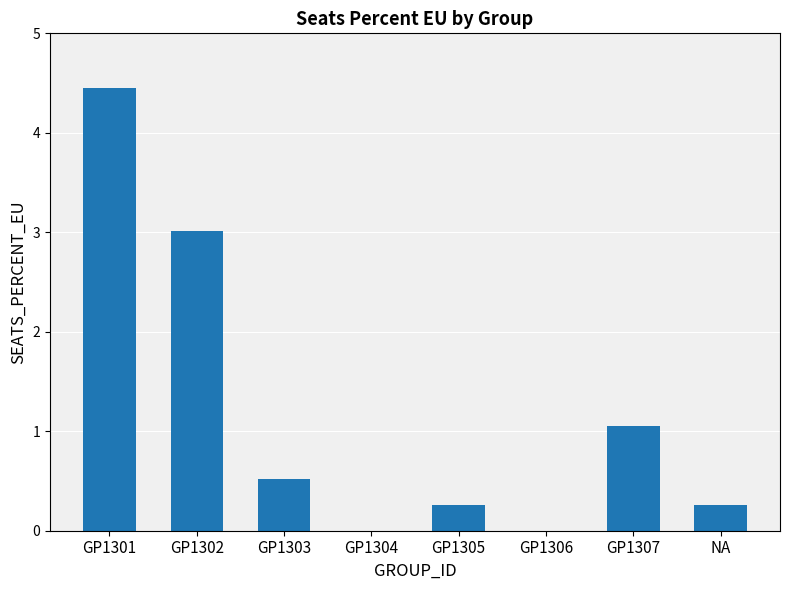

Are the bars horizontal?

No